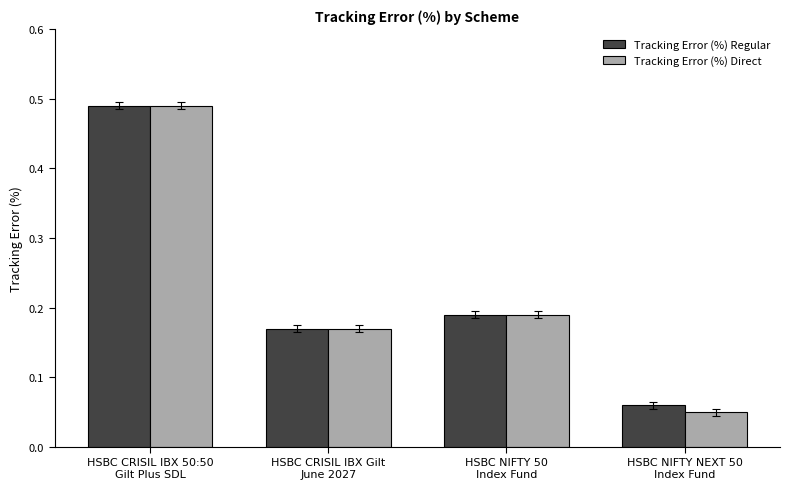

Which series has the largest range (max minus min)?

Tracking Error (%) Direct